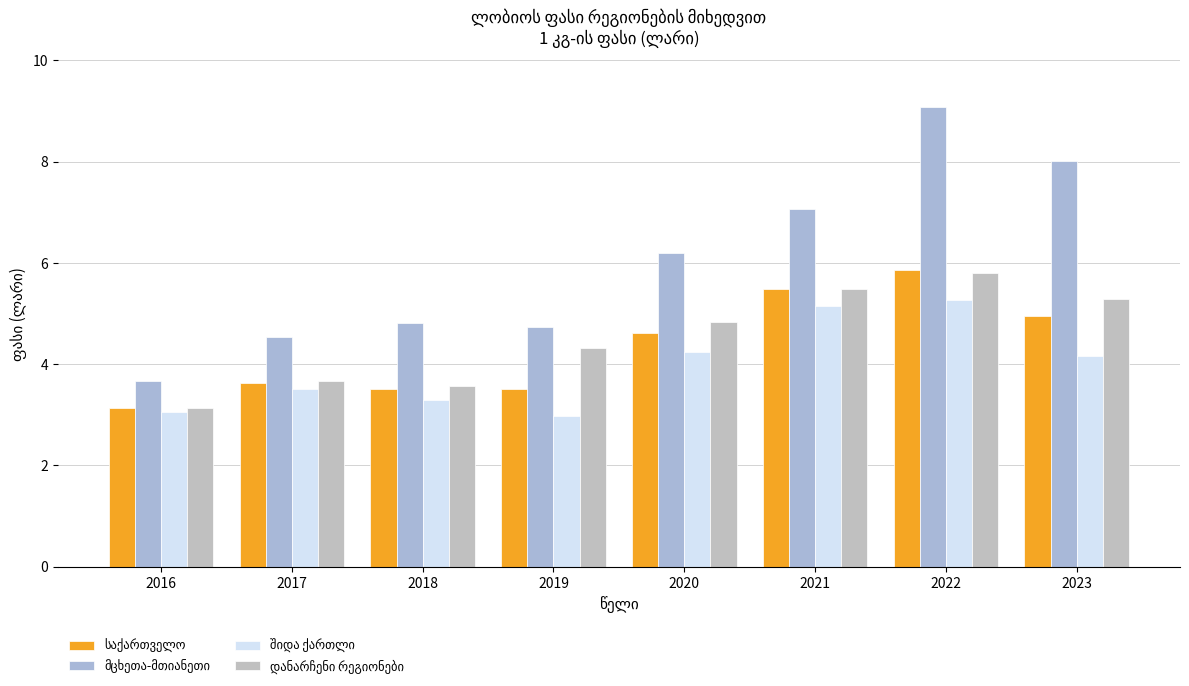

Is it true that დანარჩენი რეგიონები equals 2.9 at 2023?

False